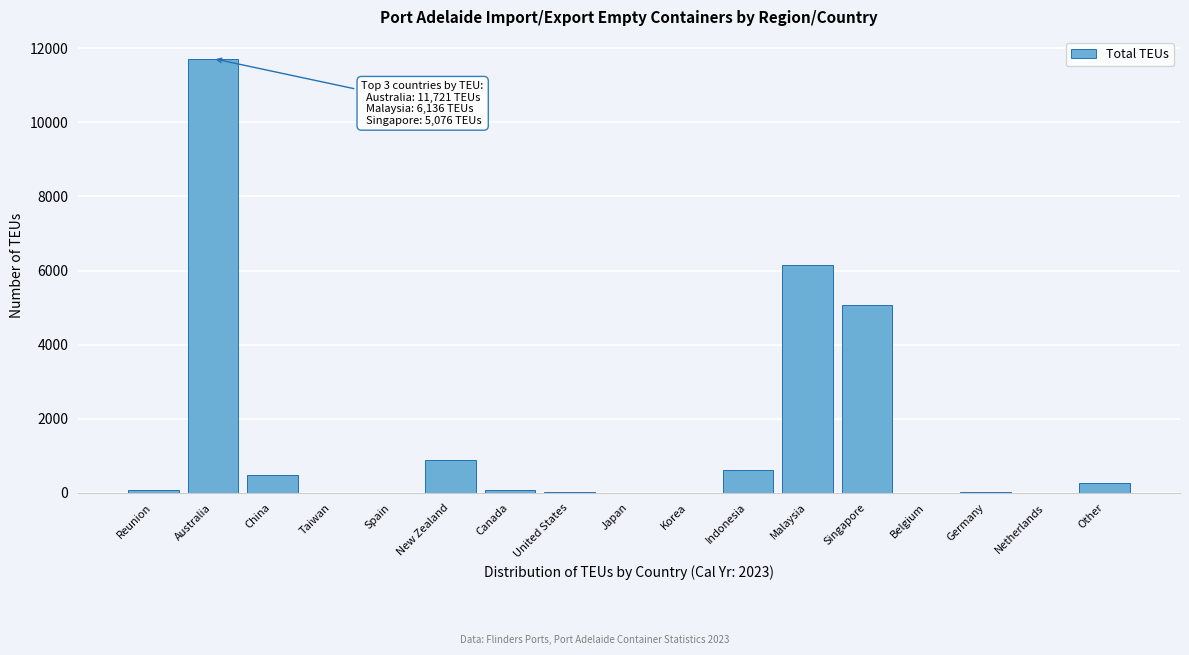

Between Indonesia and Malaysia, which is larger?

Malaysia